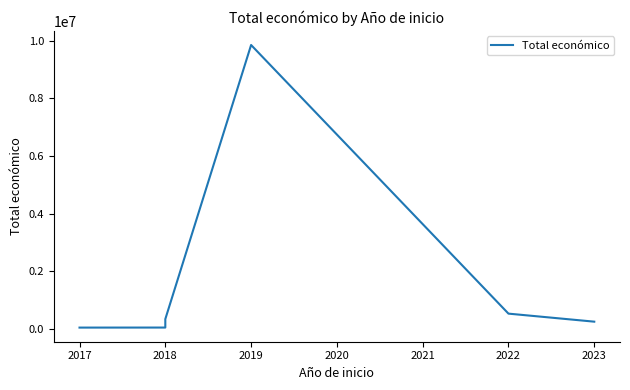

What is the difference between the maximum and second lowest values?

9797003